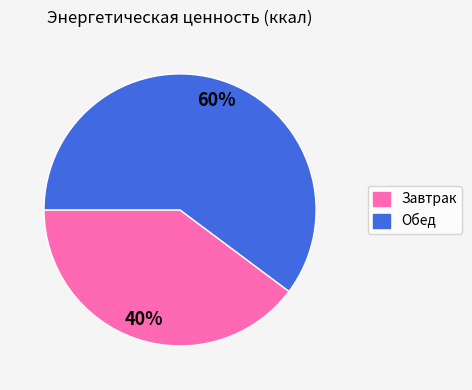

What is the ratio of the value at Завтрак to the value at Обед?

0.7